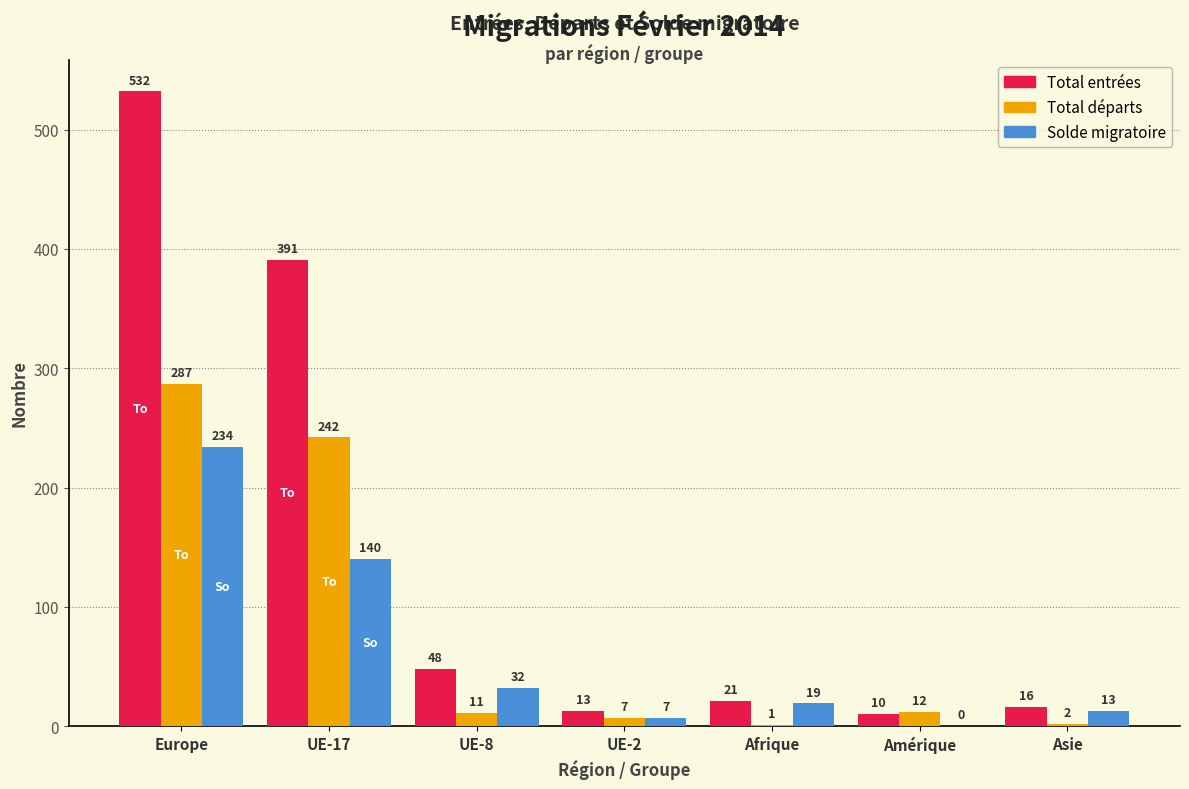

How many data points does each series have?

7